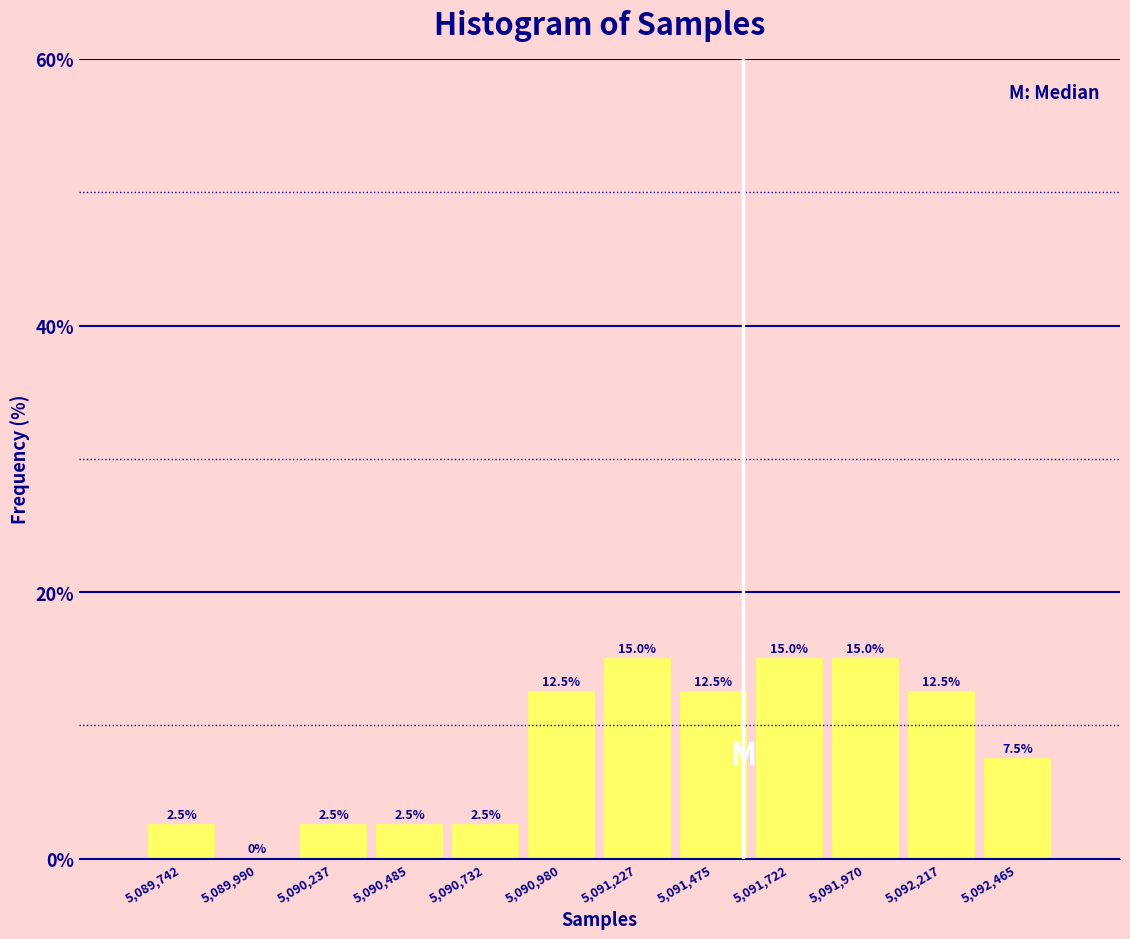

Reading left to right, list every bar in this chart as the range it spans on the x-axis followed by its height. The bar edges are not printed on the chart, so give them approximately, as read against the axis.

5089600 to 5089850: 2.5
5089850 to 5090100: 0.0
5090100 to 5090350: 2.5
5090350 to 5090600: 2.5
5090600 to 5090850: 2.5
5090850 to 5091100: 12.5
5091100 to 5091350: 15.0
5091350 to 5091600: 12.5
5091600 to 5091850: 15.0
5091850 to 5092100: 15.0
5092100 to 5092350: 12.5
5092350 to 5092600: 7.5